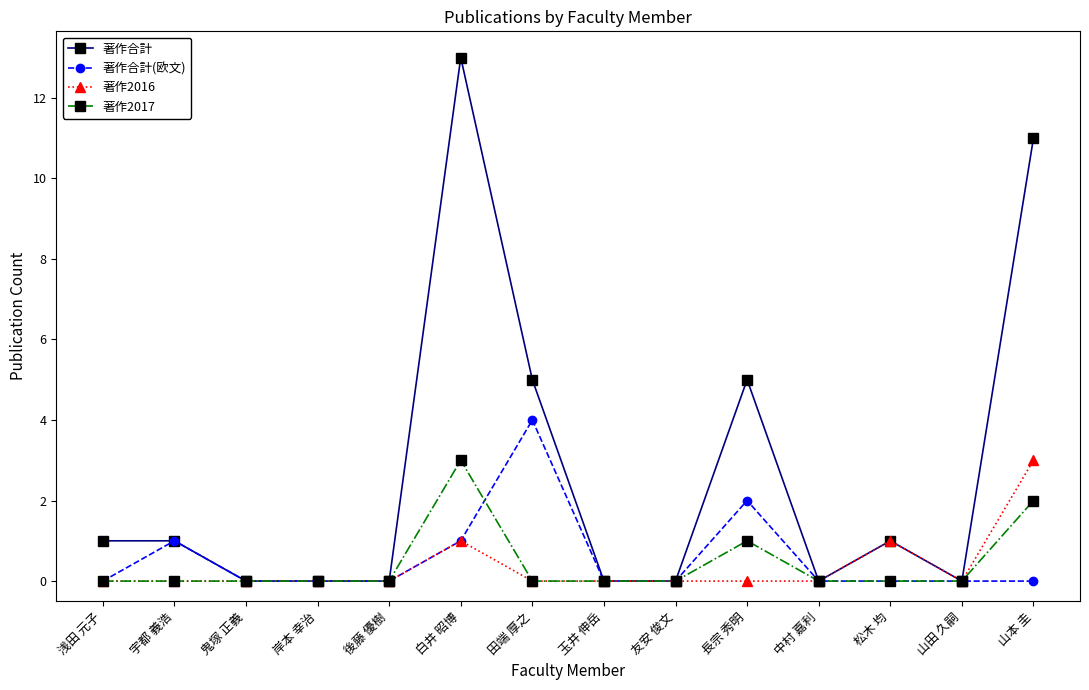

What is the value of the 著作2016 point at the 14th from the left?

3